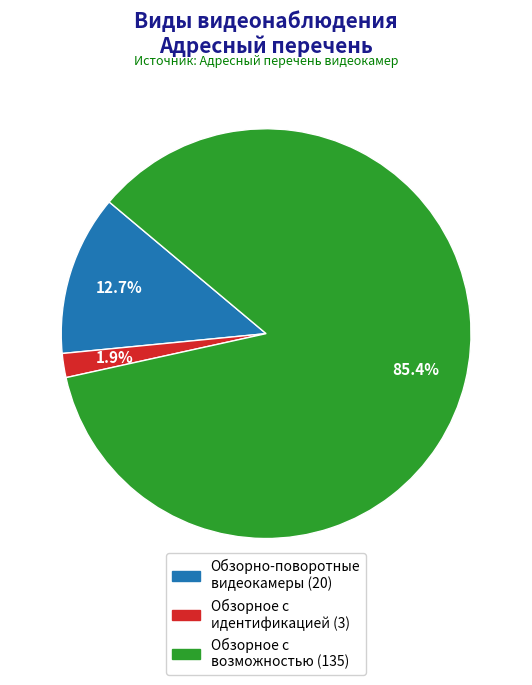

Is there any slice that represents more than half of the pie?

Yes